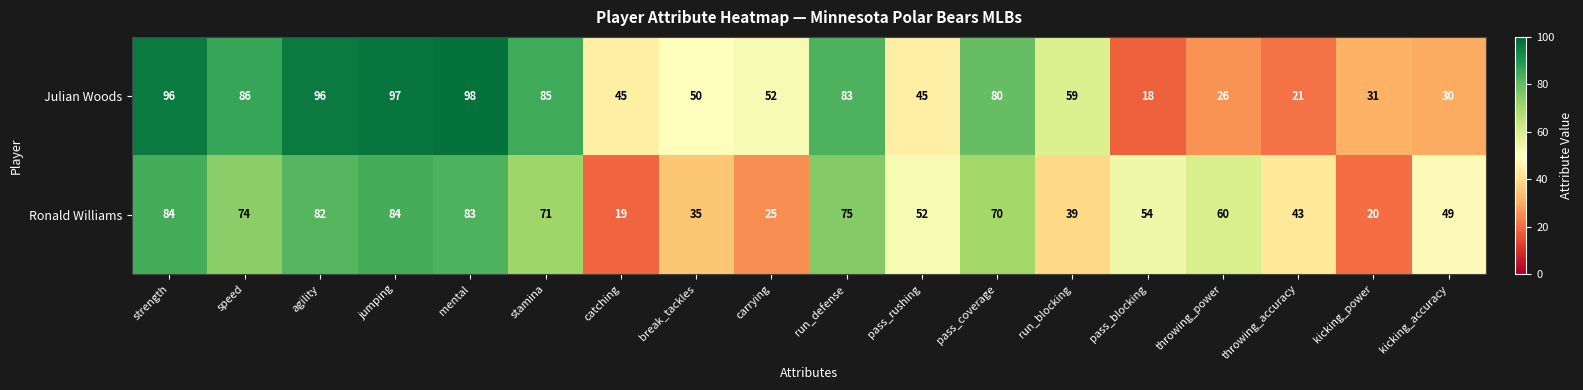

Which series has the largest total across all categories?

Julian Woods